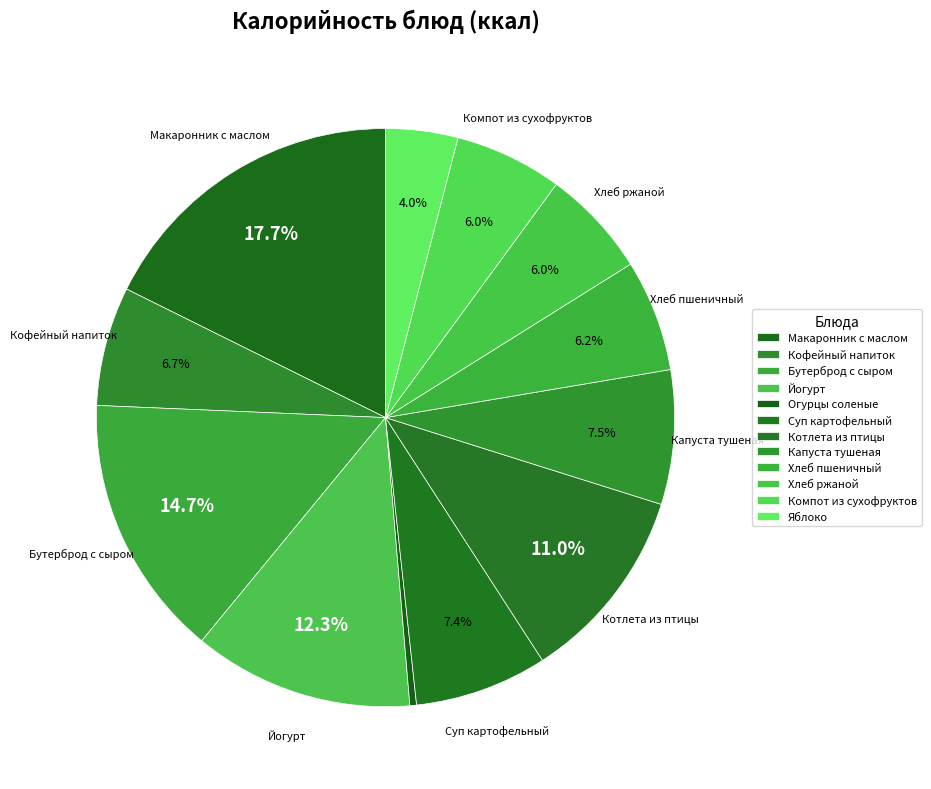

Count the number of slices in the pie.

12